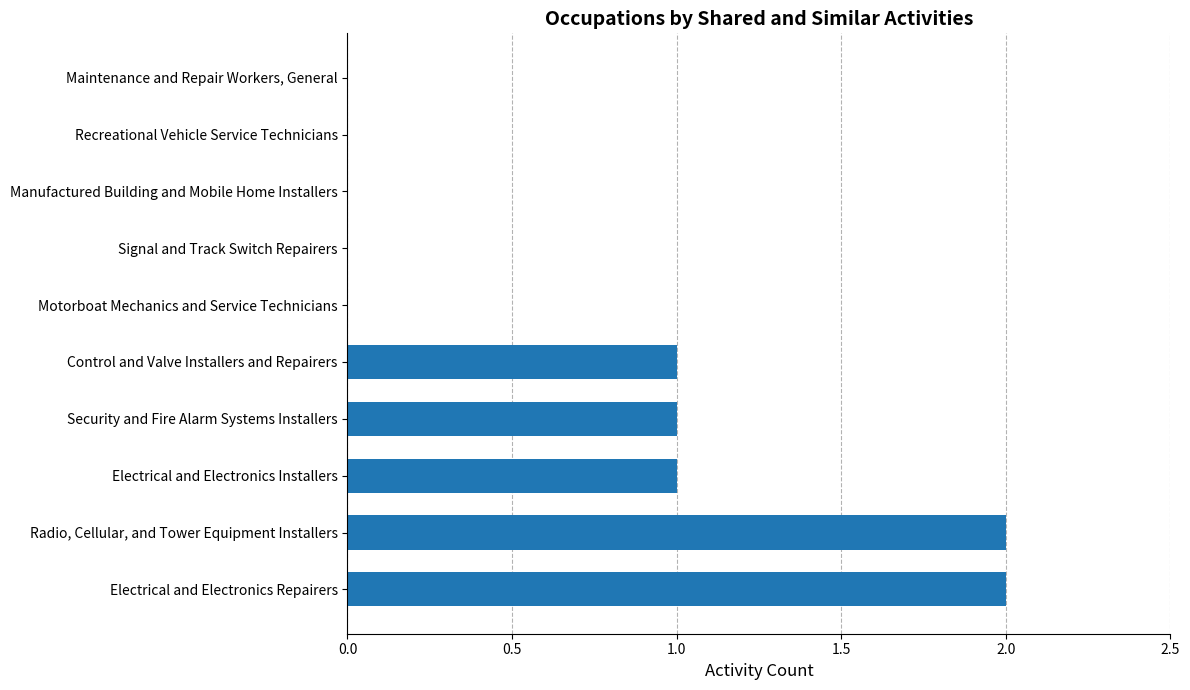

What is the maximum value shown in the chart?

2